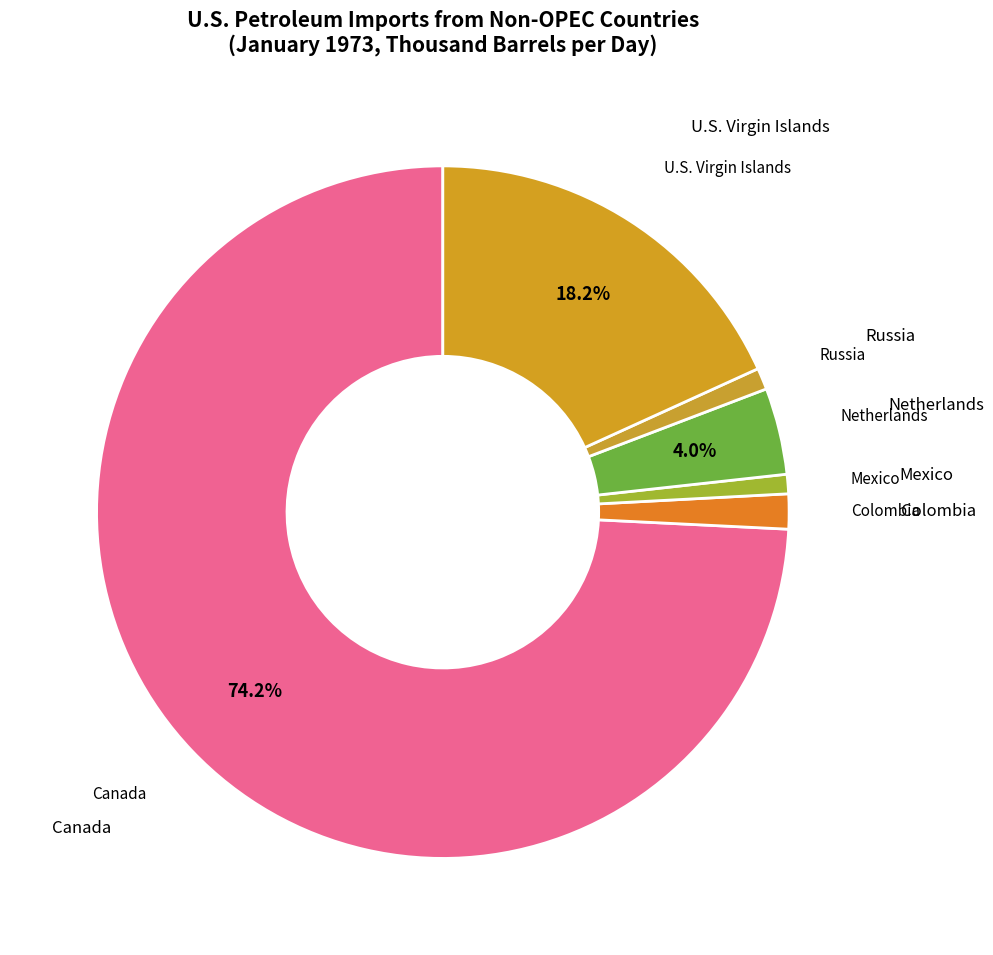

Rank the categories by value from highest to lowest.

Canada, U.S. Virgin Islands, Netherlands, Colombia, Russia, Mexico